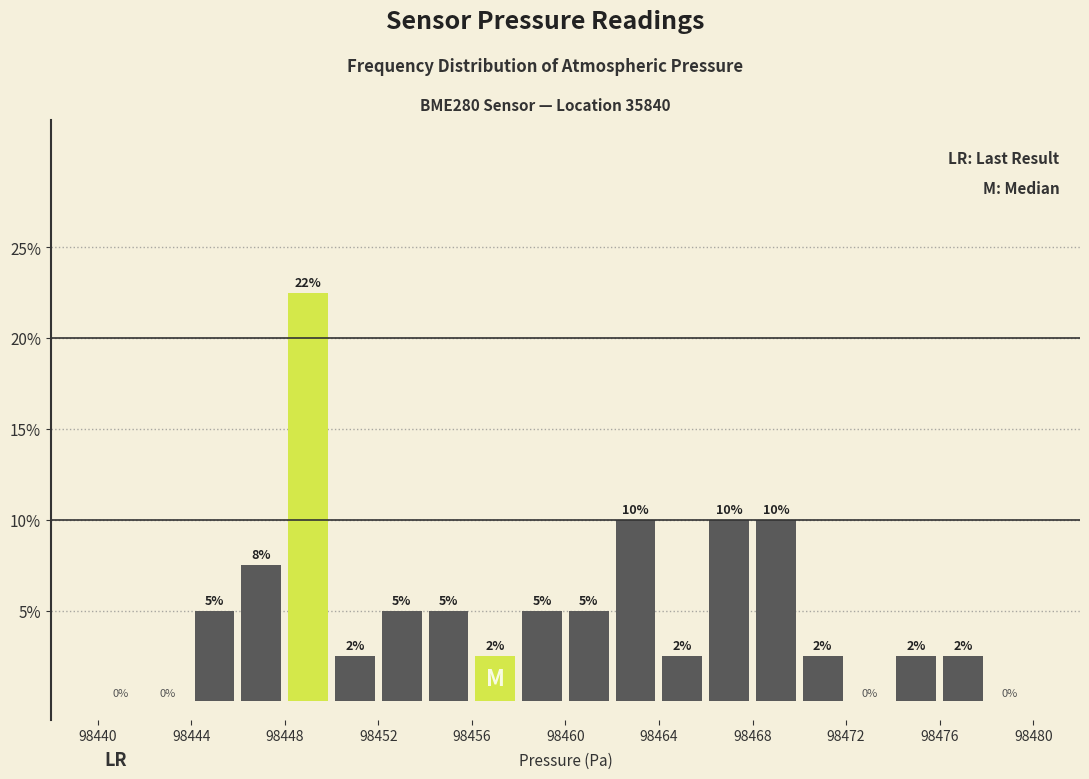

Over which range of the x-axis is the bar tallest?

98448 to 98450